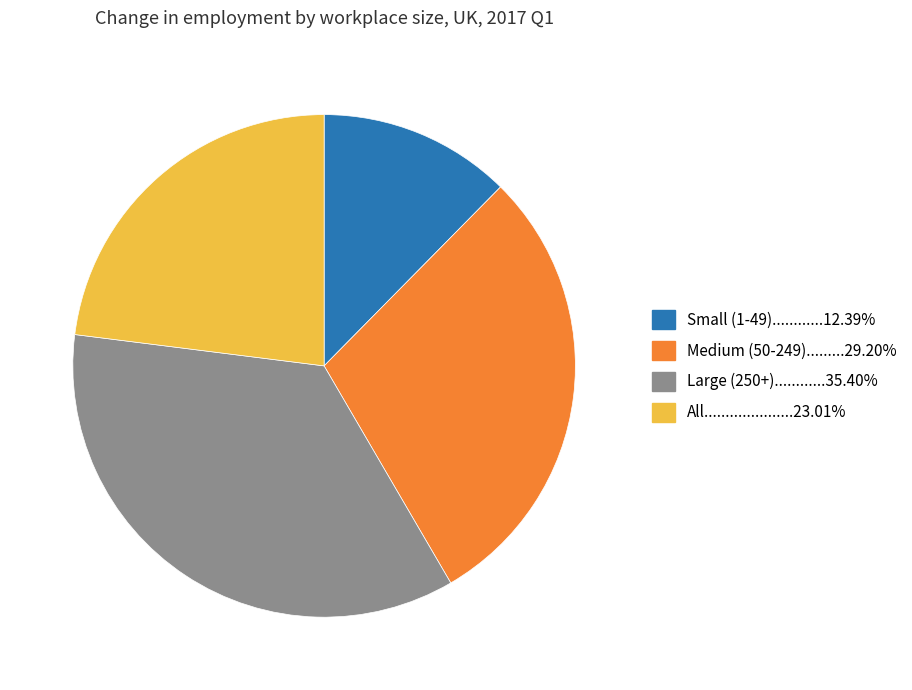

Is there any slice that represents more than half of the pie?

No